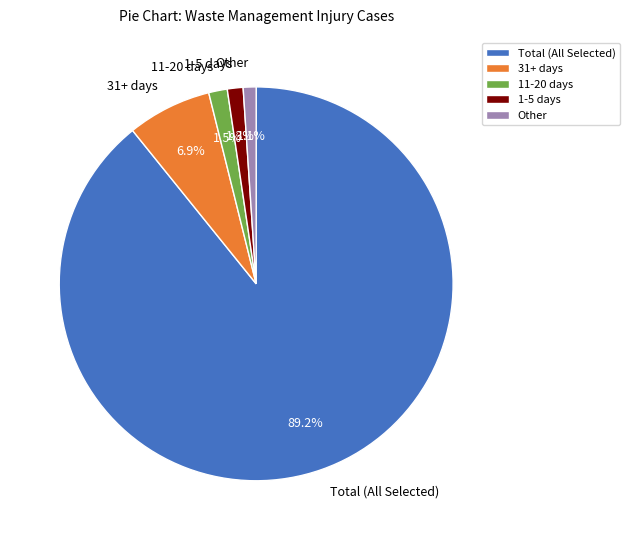

How many slices are in this pie chart?

5